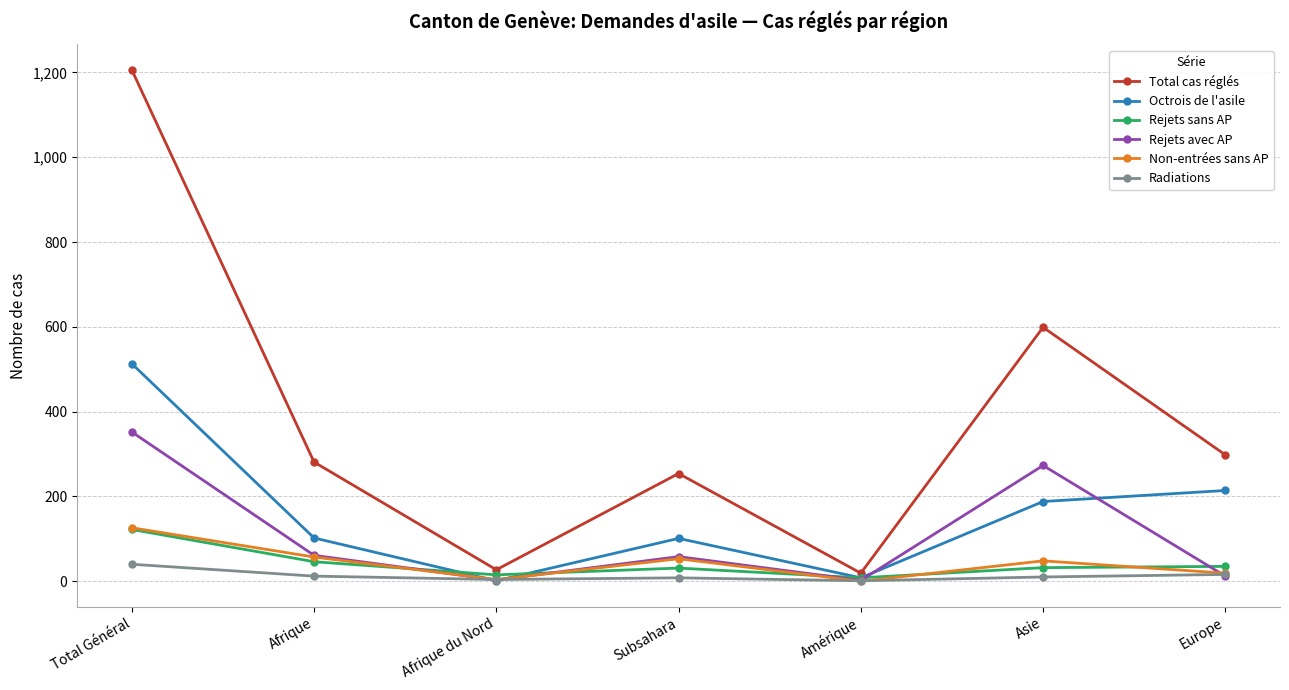

How many values in the Total cas réglés series are below 281?

3